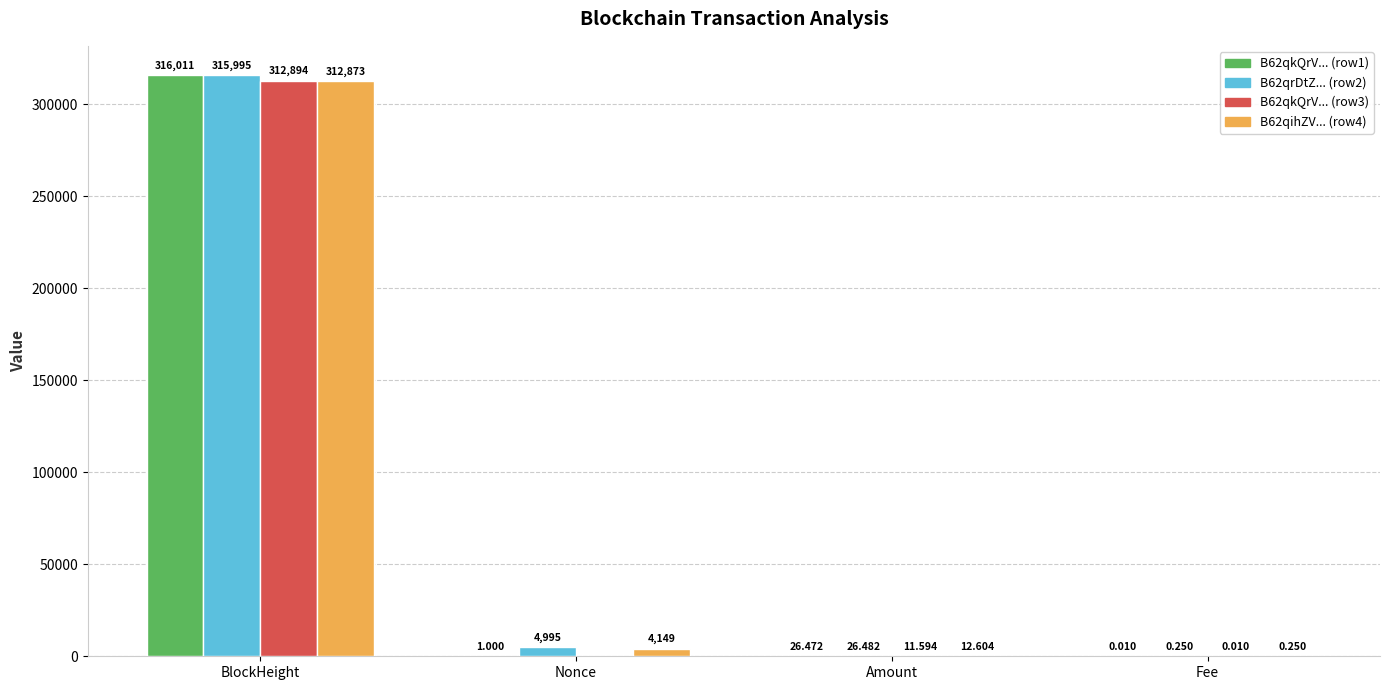

At which category is the sum across all series the highest?

BlockHeight